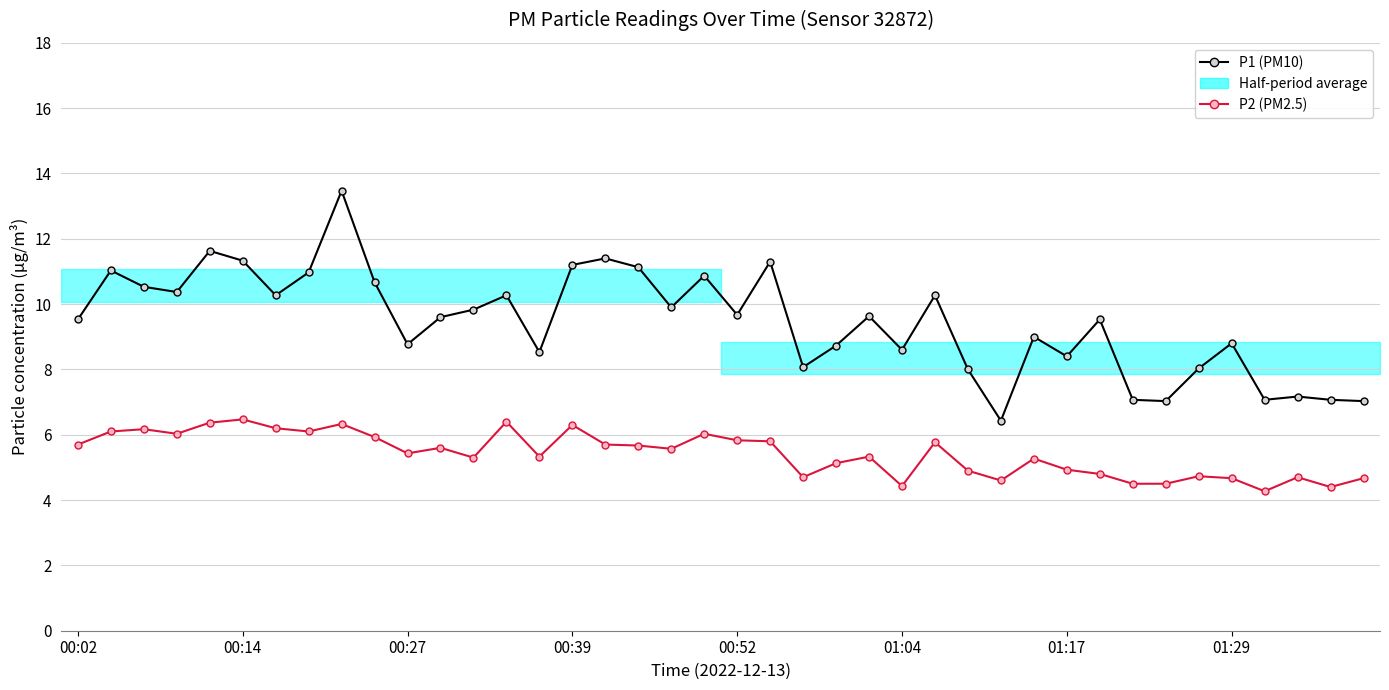

True or false: P2 (PM2.5) and P1 (PM10) intersect in this chart.

False